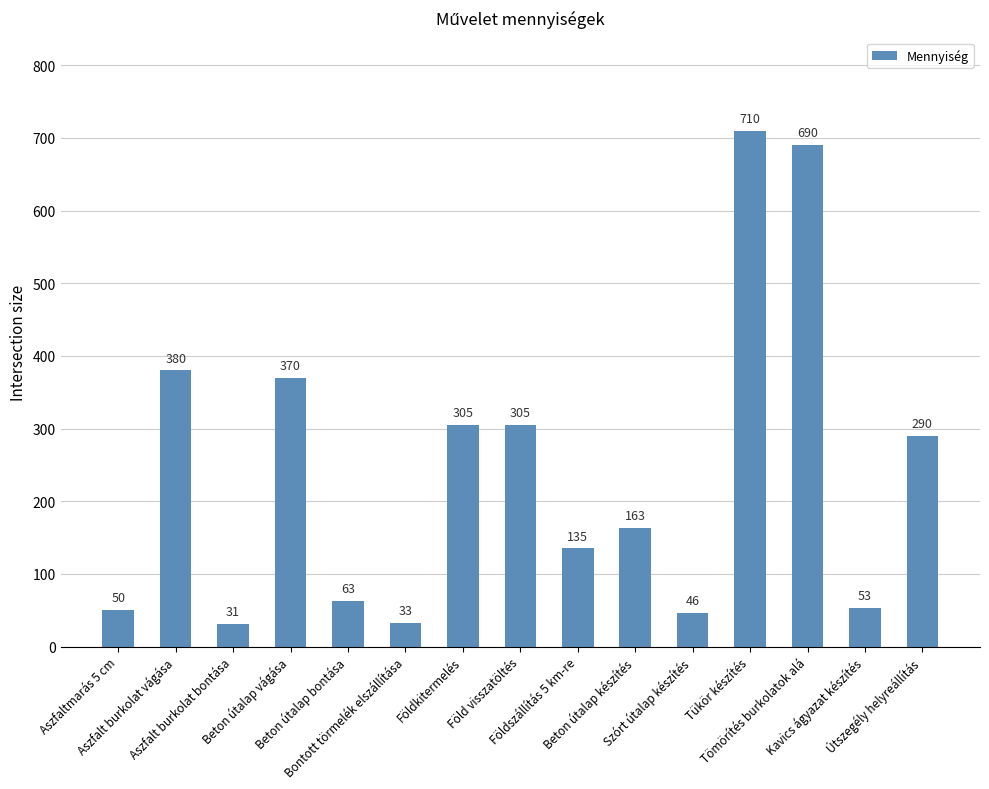

What is the smallest value displayed?

31